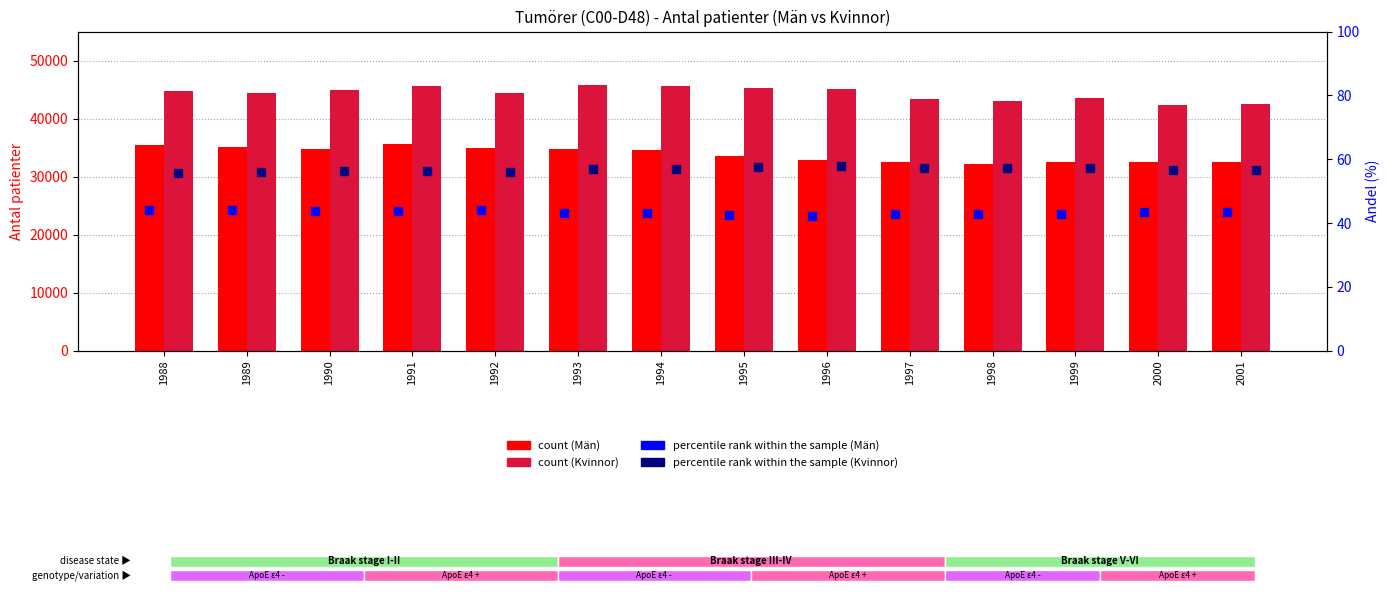

Which series contains the highest Y value?

count (Kvinnor)